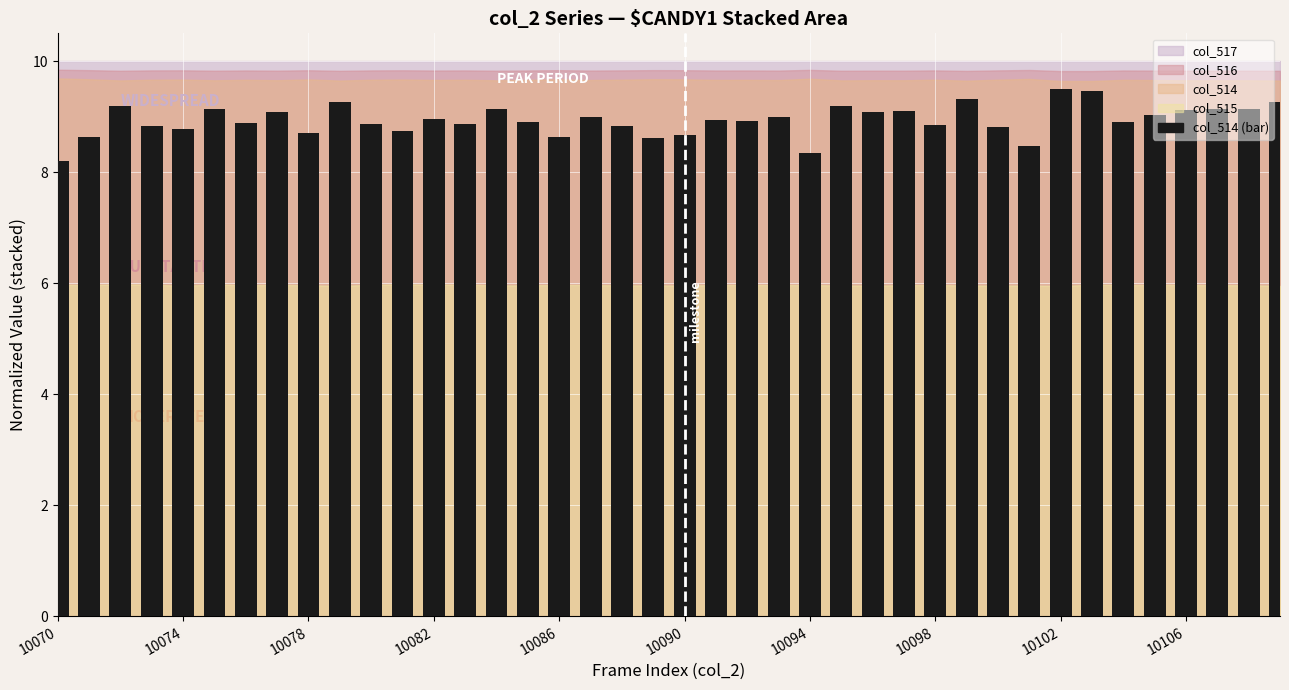

What is the sum of all values?

357.5